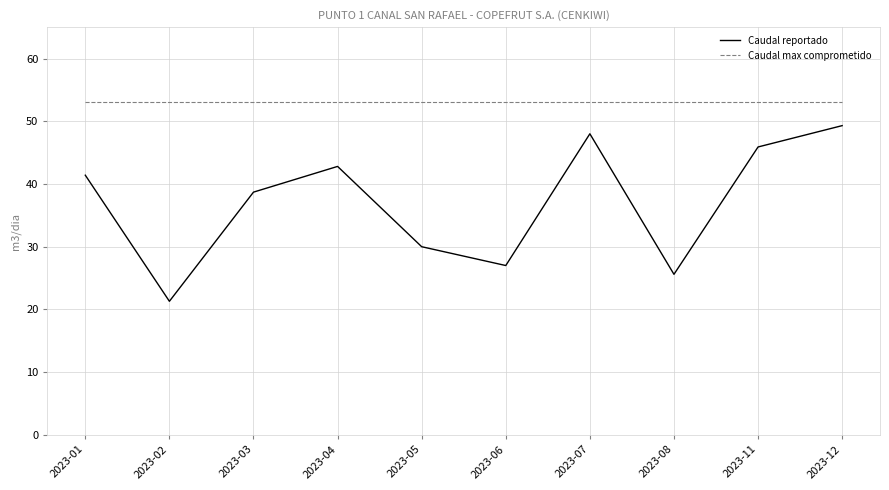

Which series changed the most between 2023-01 and 2023-06?

Caudal reportado